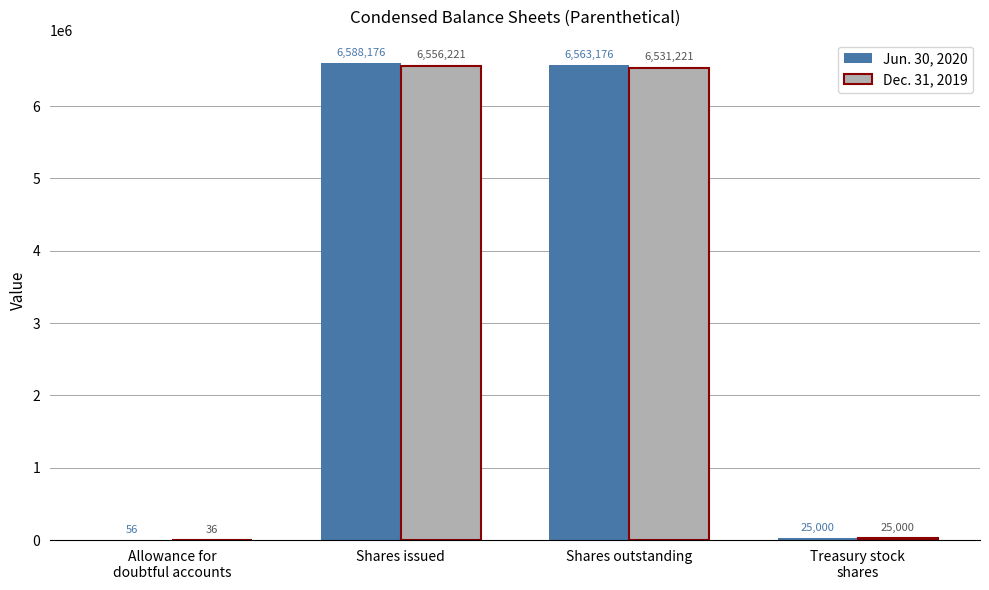

Reading right to left, extract all data points from this chart.

Jun. 30, 2020: Treasury stock
shares=25000	Shares outstanding=6563176	Shares issued=6588176	Allowance for
doubtful accounts=56
Dec. 31, 2019: Treasury stock
shares=25000	Shares outstanding=6531221	Shares issued=6556221	Allowance for
doubtful accounts=36